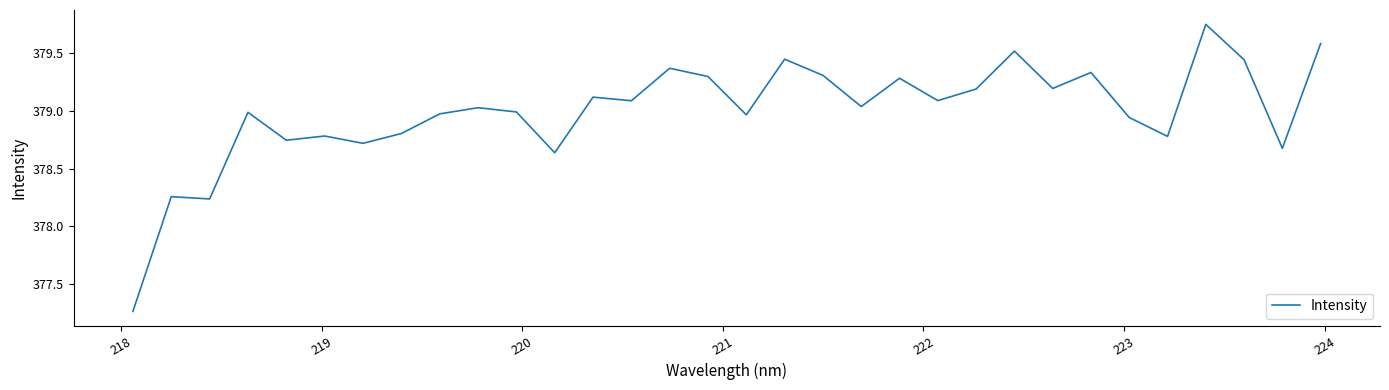

Is this an area chart (filled region under the line)?

No